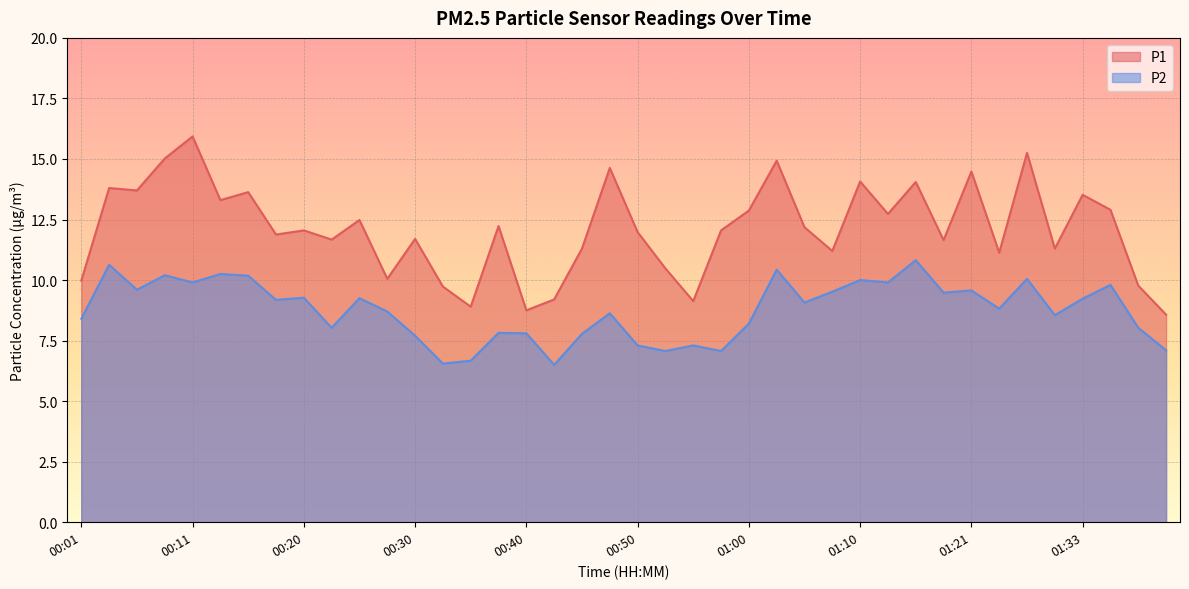

True or false: P2 and P1 intersect in this chart.

False